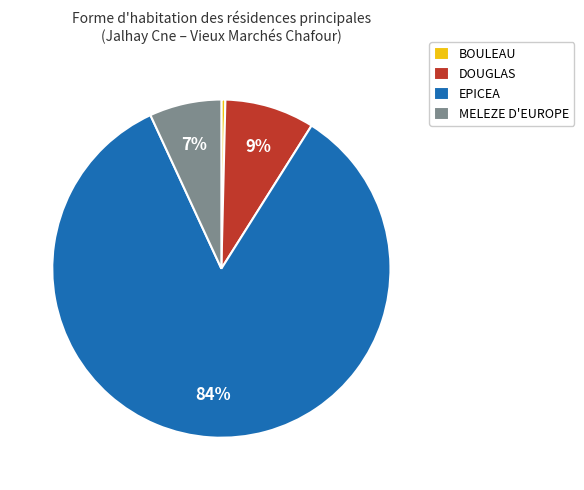

Between MELEZE D'EUROPE and EPICEA, which is larger?

EPICEA